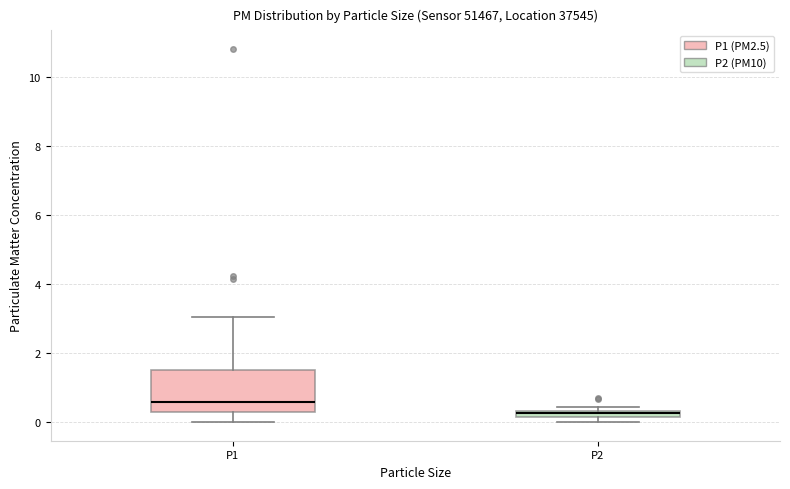

Where is the upper edge of the box for P2 on the y-axis? The values are not printed on the chart, so give them approximately, as read against the axis.

0.4